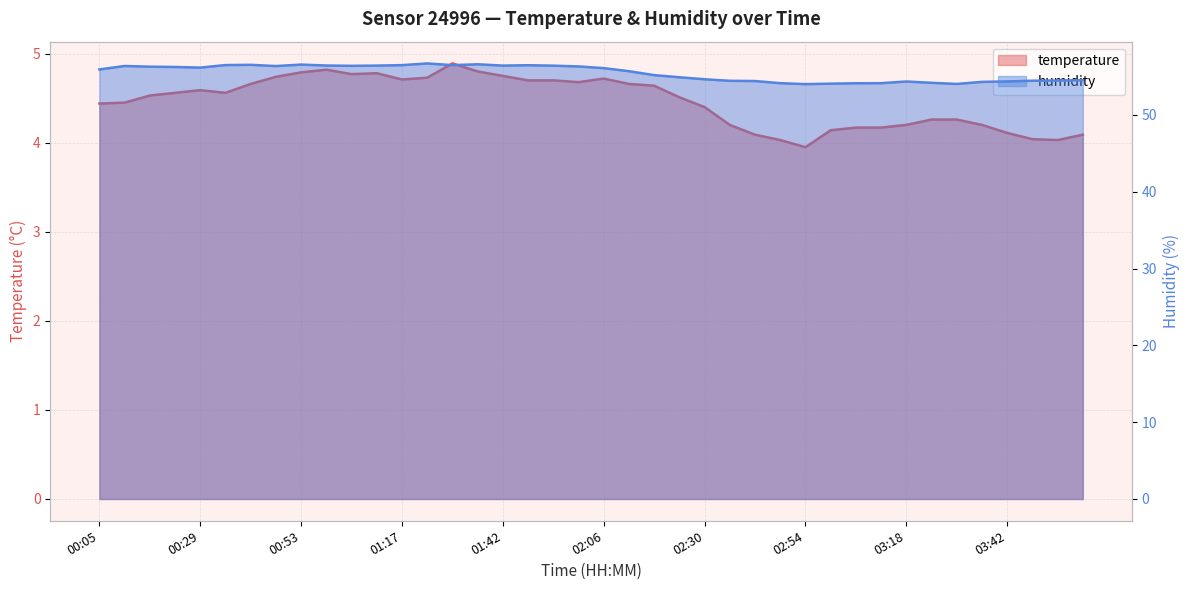

At which label does temperature first exceed 4?

00:05